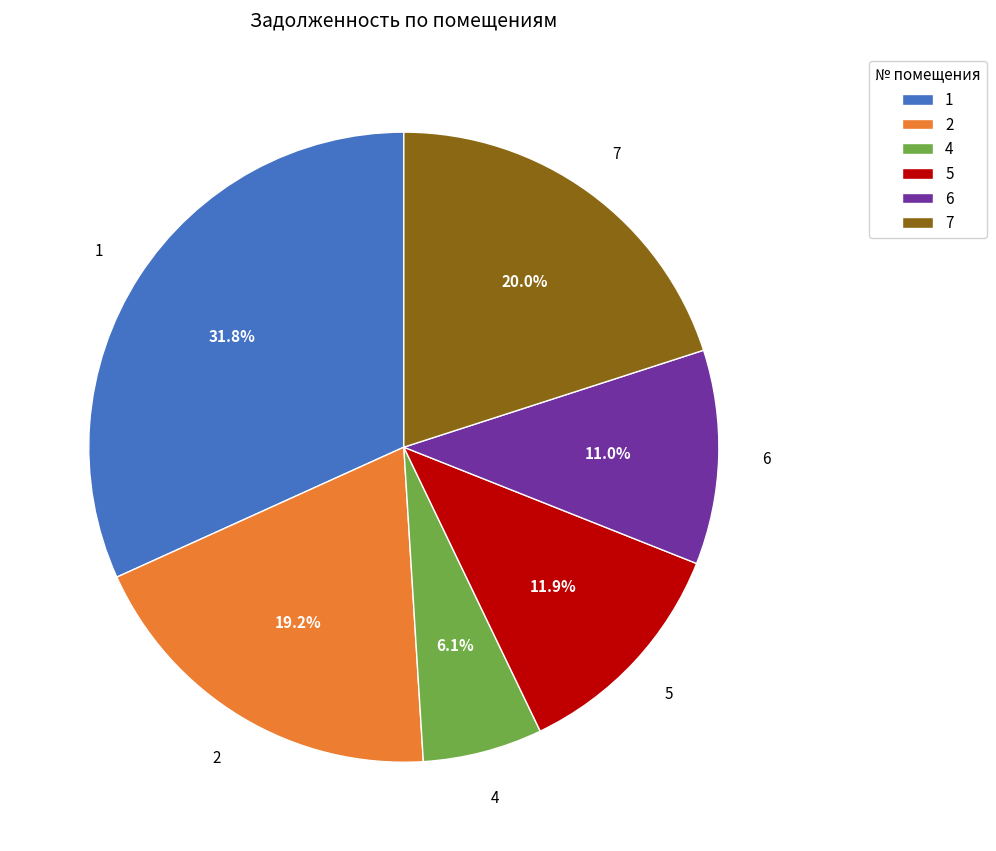

To the nearest percent, what portion does 4 represent?

6%